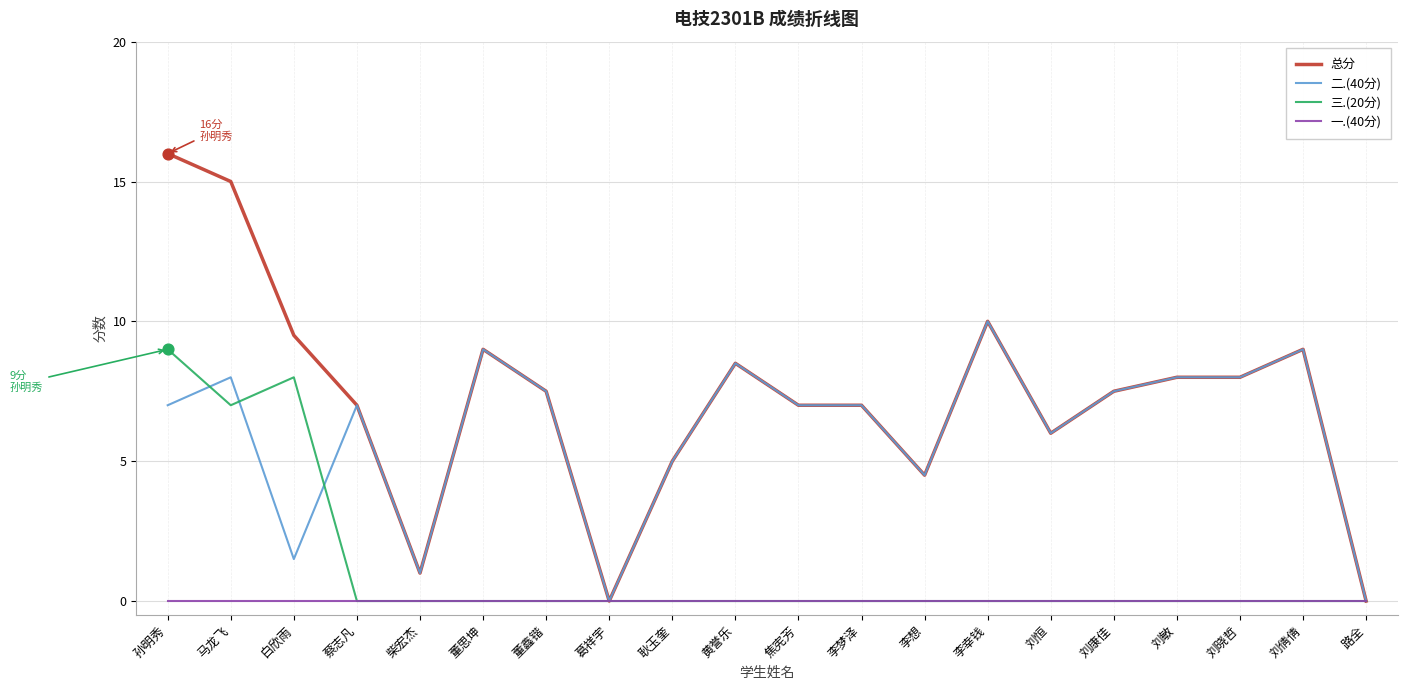

Which series has the largest range (max minus min)?

总分